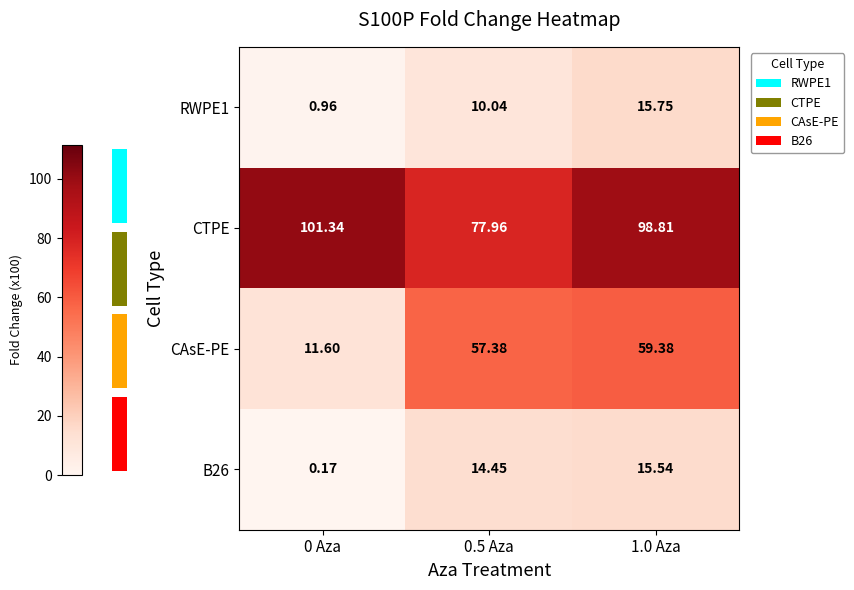

At how many categories does at least one series exceed 2?

3